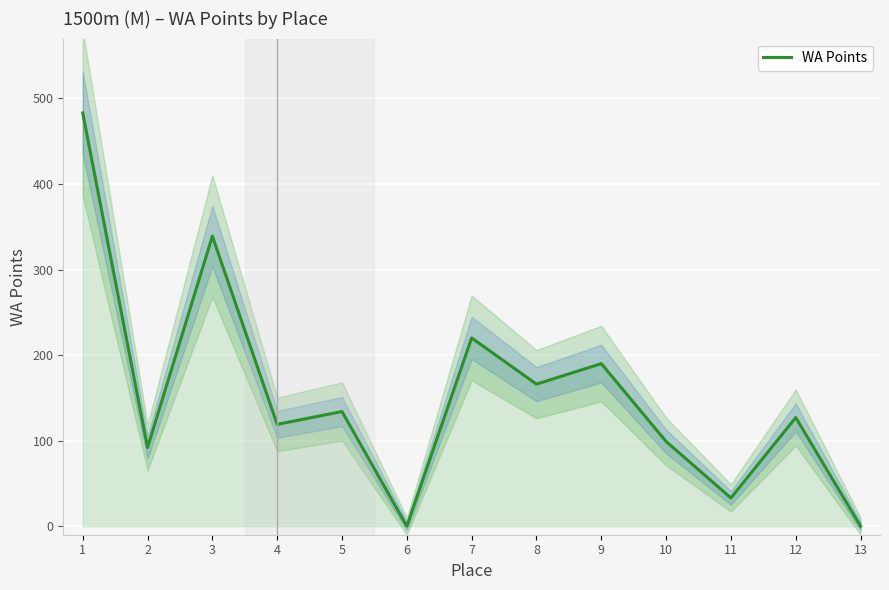

Is it true that the value at 9 is 111?

False